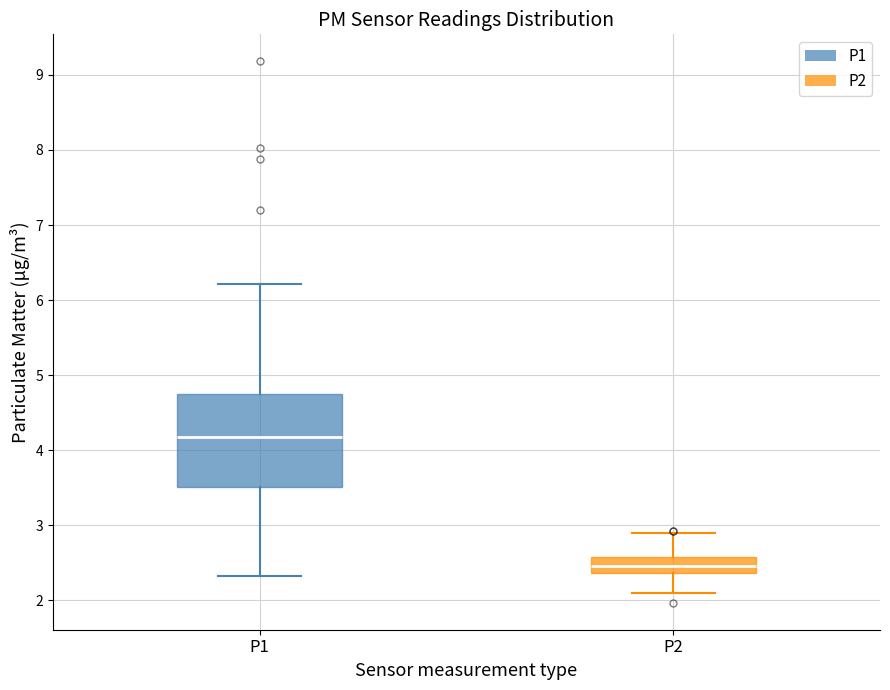

Which box has the highest median line?

P1